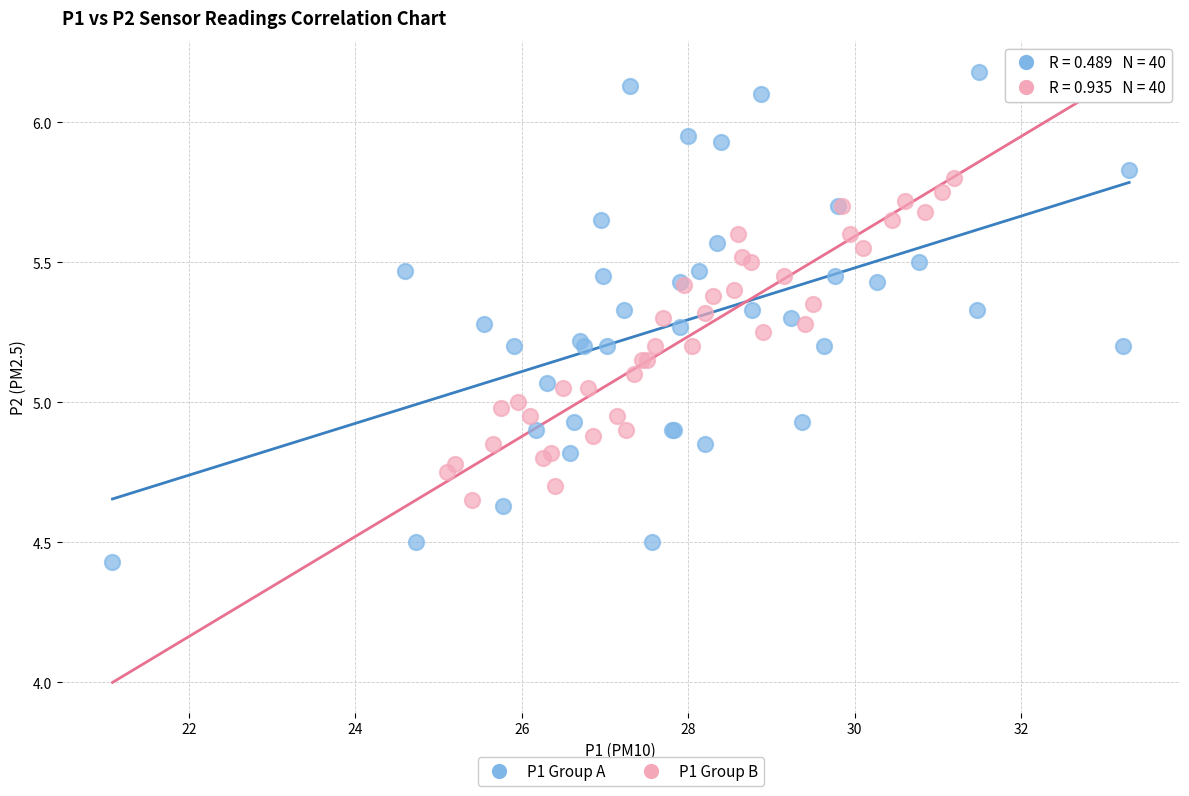

What are all the series names shown in the legend?

P1 Group A, P1 Group B